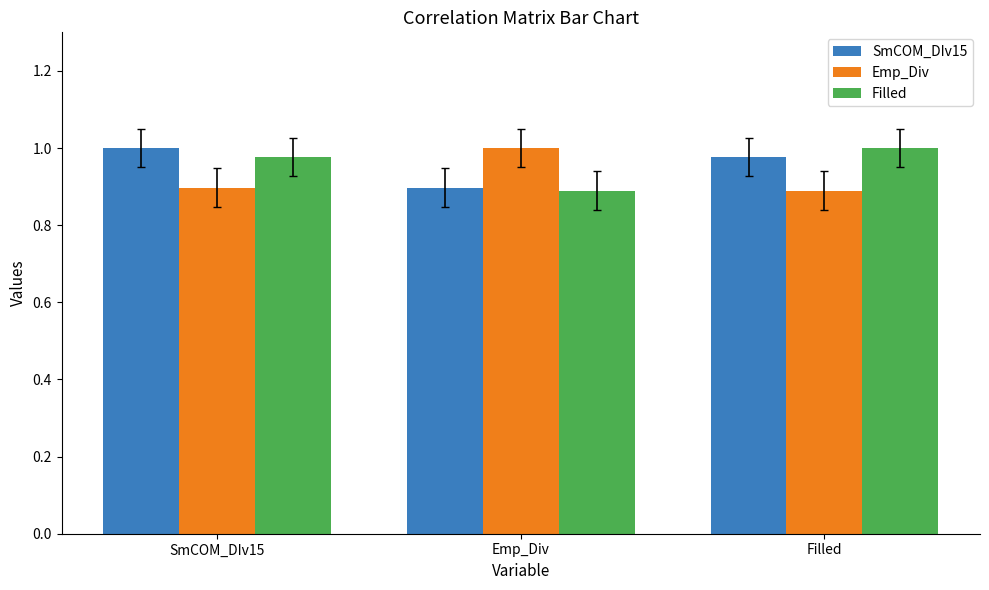

What is the sum of the Filled values at Emp_Div and SmCOM_DIv15?

1.9